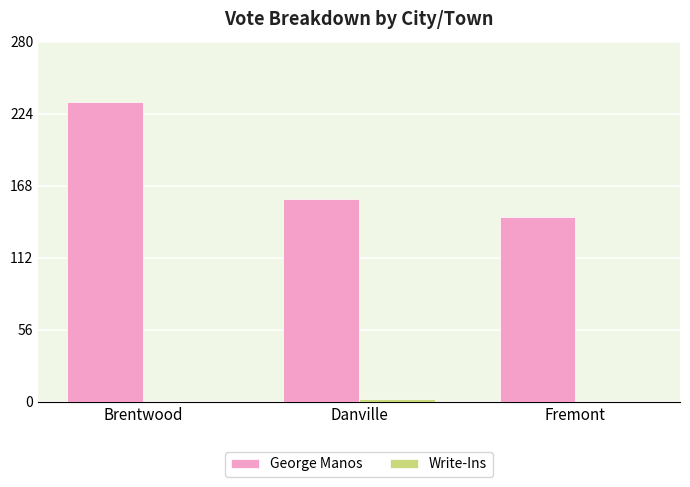

How many distinct data groups are displayed?

2